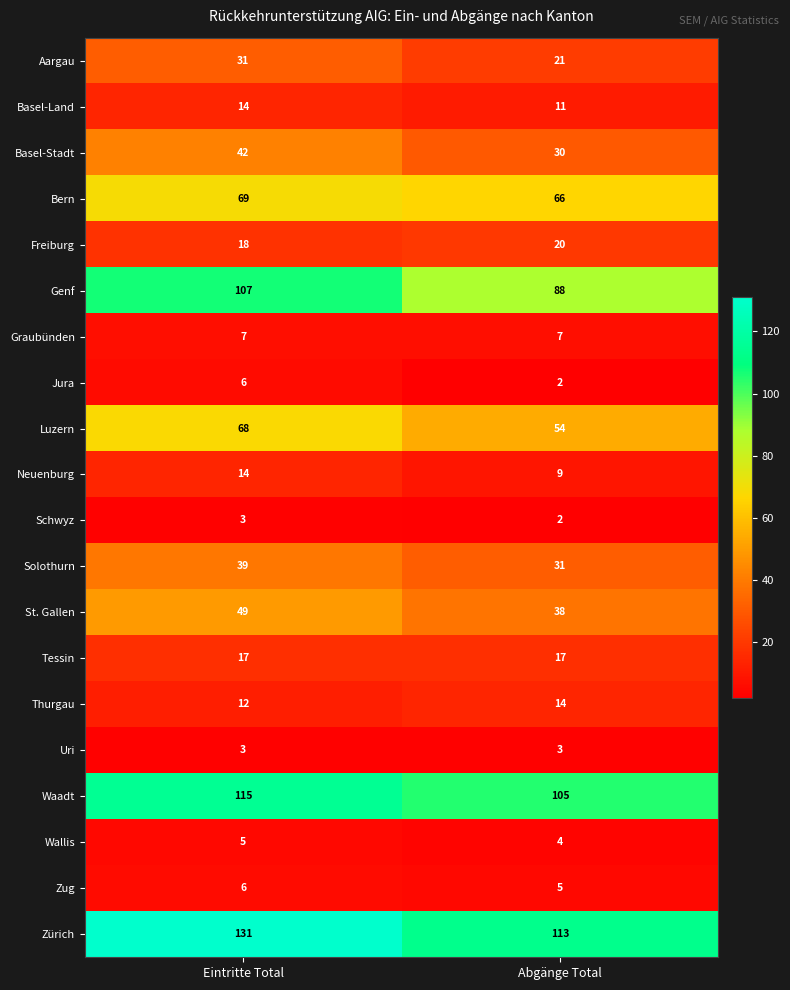

True or false: Solothurn has a value of 31 at Abgänge Total.

True